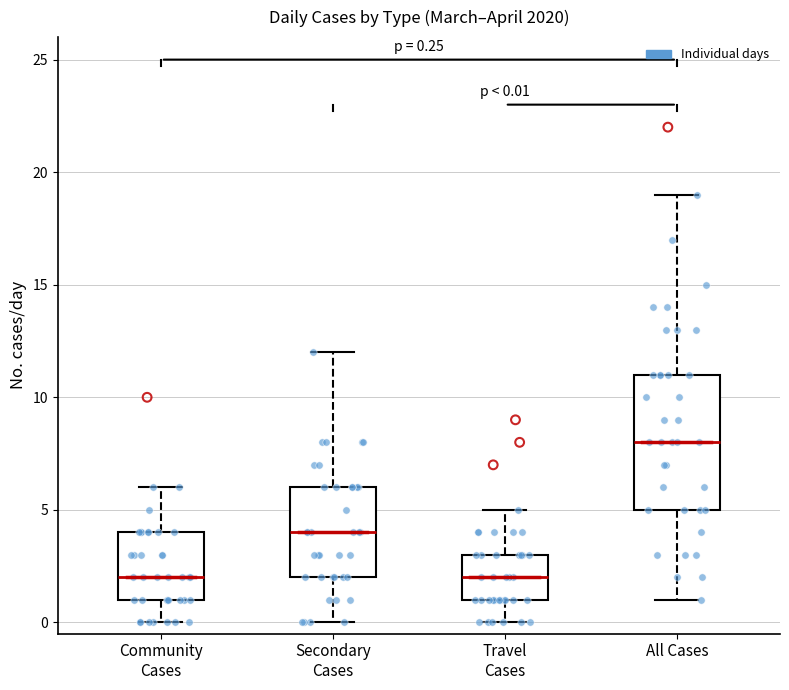

Which box's median line is the highest?

All Cases